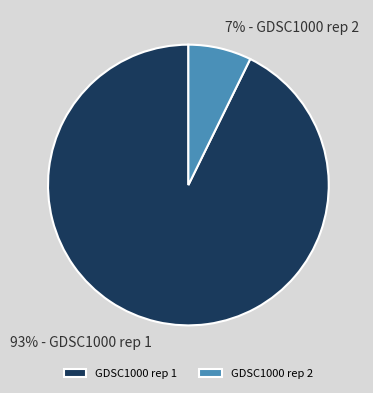

Do GDSC1000 rep 1 and GDSC1000 rep 2 together represent more than half of the pie?

Yes